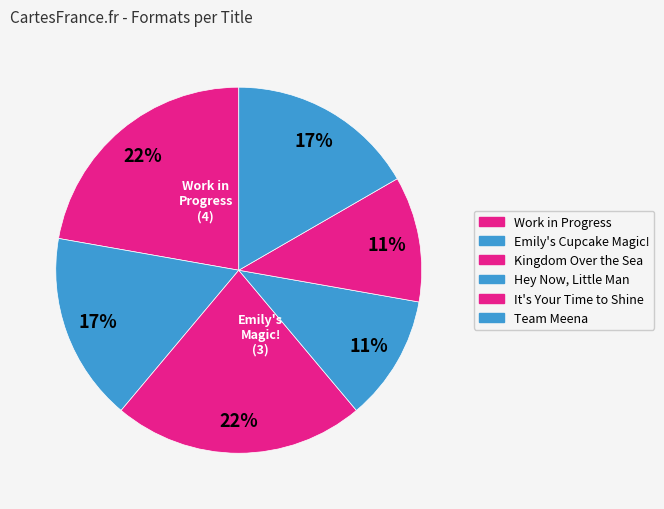

What percentage is NOT represented by Team Meena?

83.3%